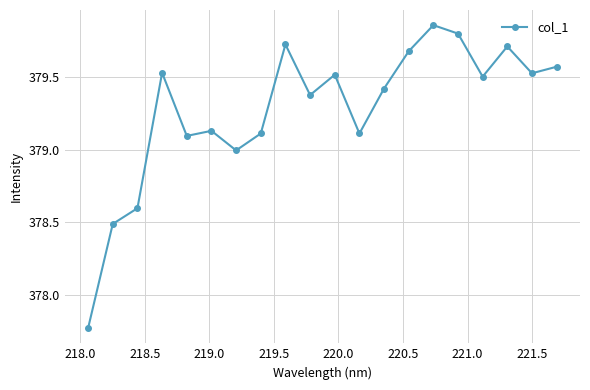

How many points are lower than both their immediate neighbors (excluding endpoints)?

6